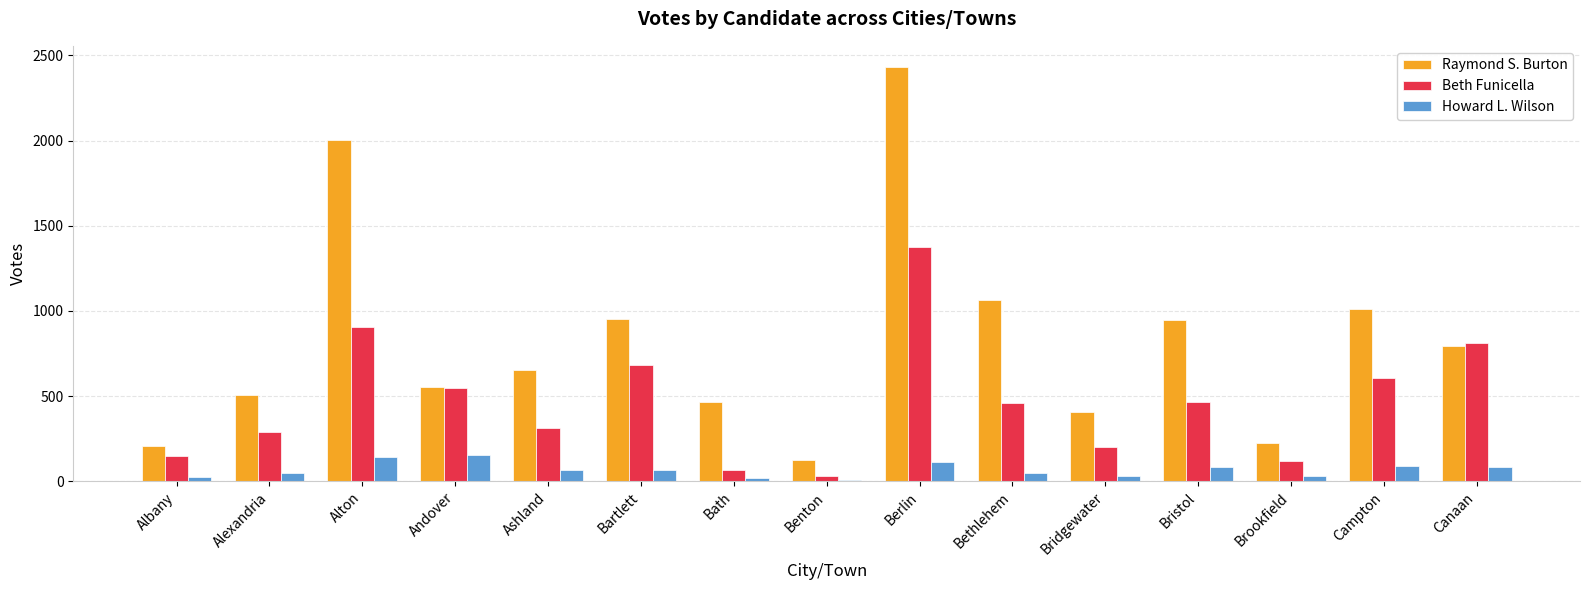

Is it true that Raymond S. Burton equals 553 at Andover?

True